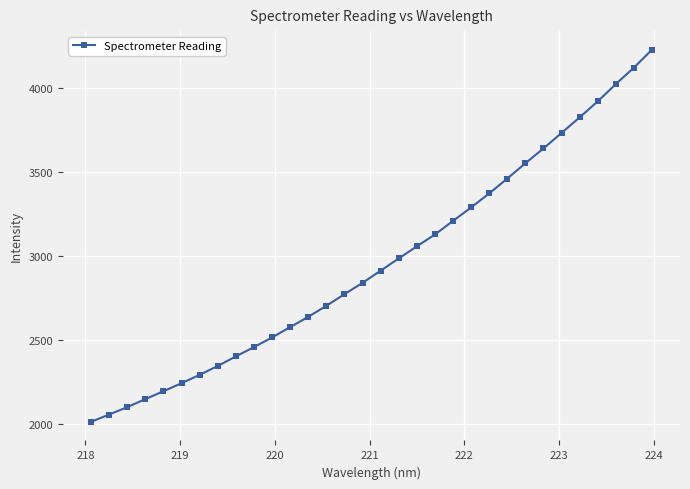

True or false: the data has more than 2 interior local peaks.

False